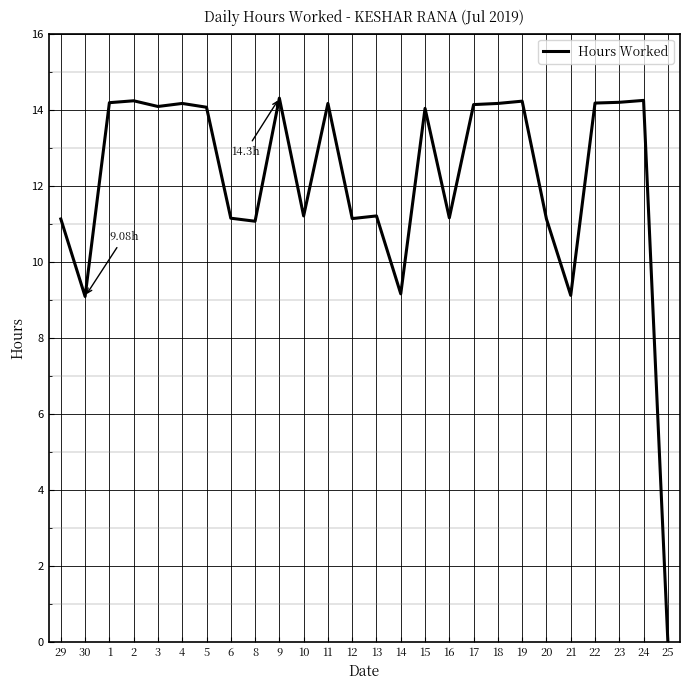

What is the difference between the maximum and minimum values?

14.3